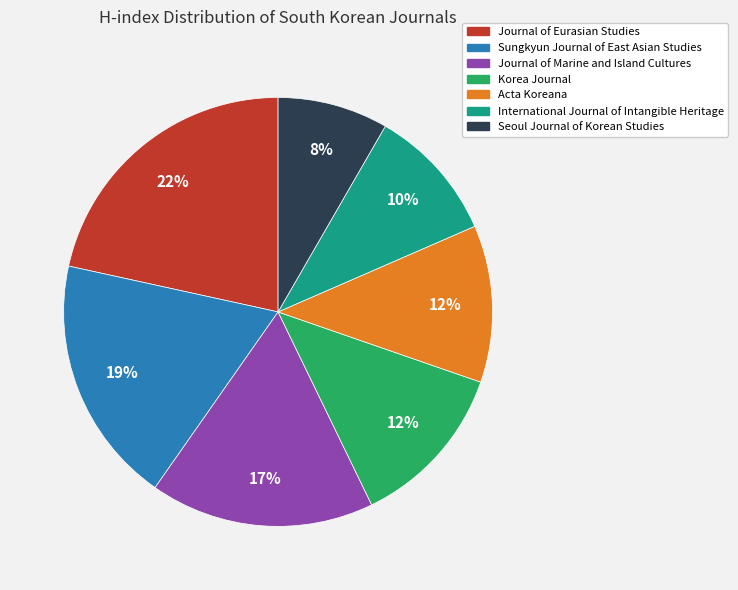

How many segments does this pie chart have?

7